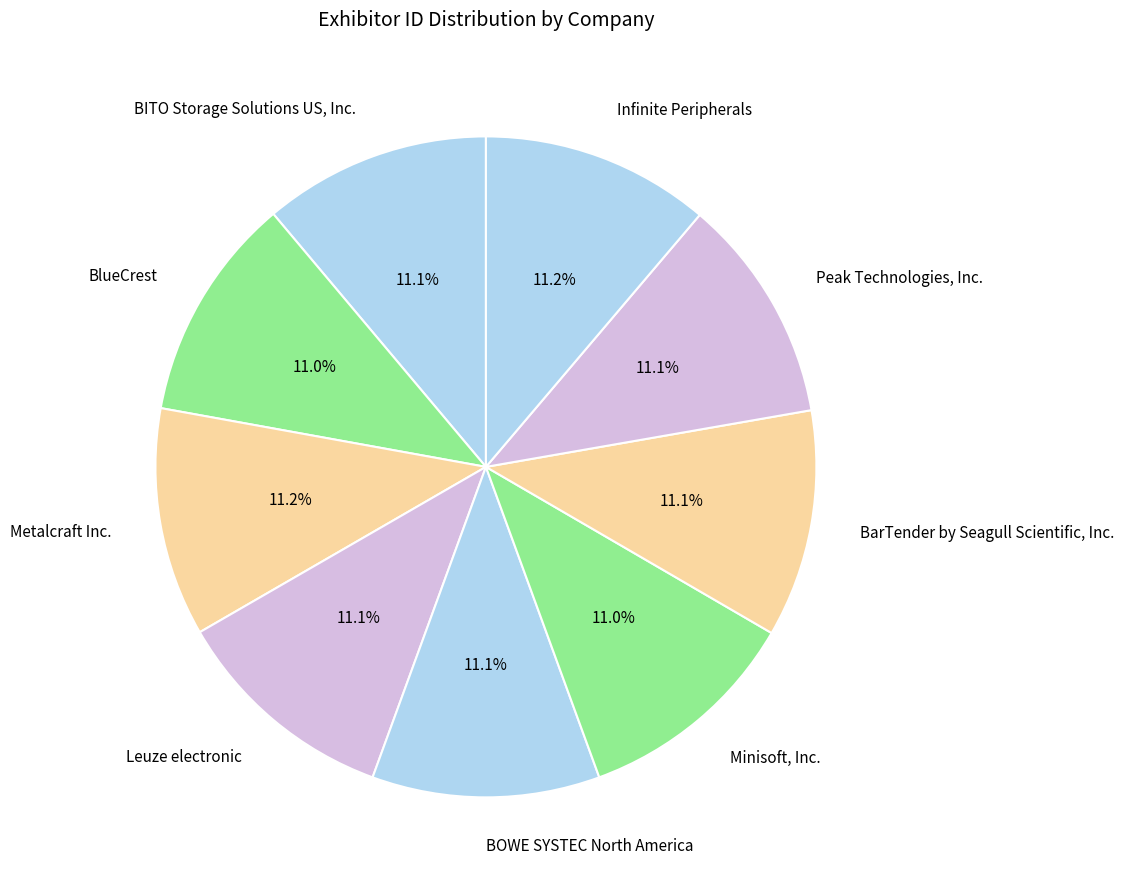

The BITO Storage Solutions US, Inc. slice represents 11% of the pie. True or false?

True